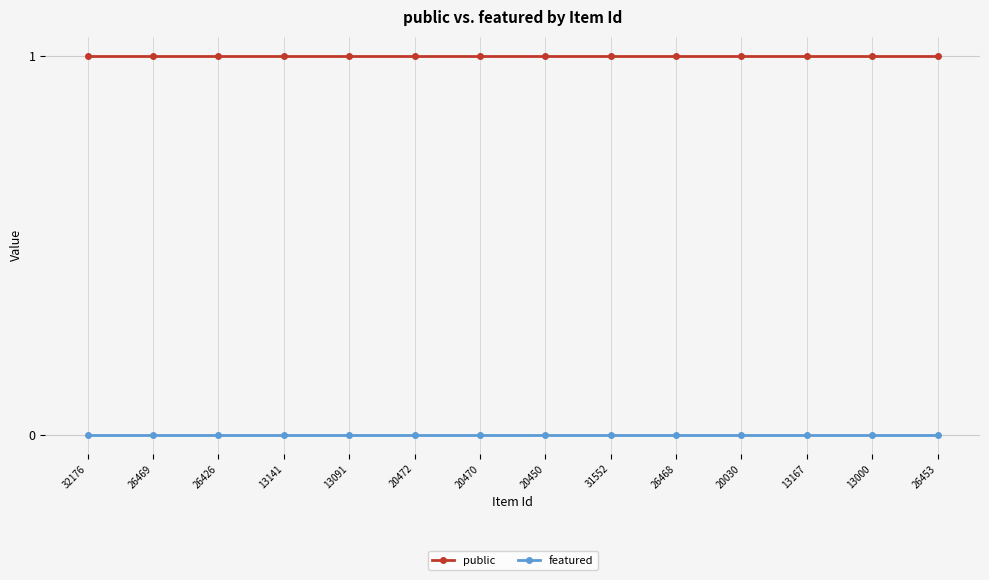

True or false: featured and public cross at least once.

False